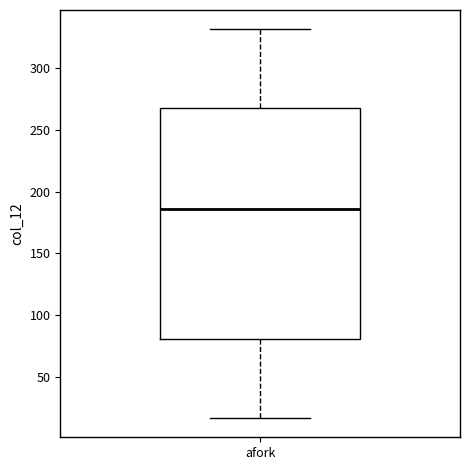

Where does the upper whisker of the box for afork end on the y-axis? The values are not printed on the chart, so give them approximately, as read against the axis.

330